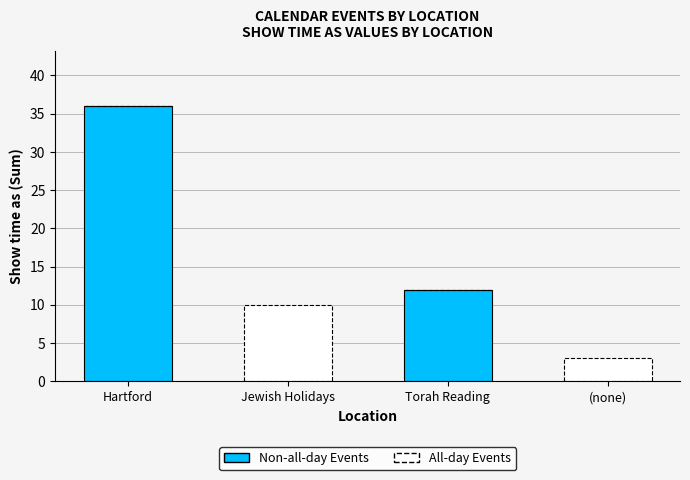

What is the total value across all series at Hartford?

36